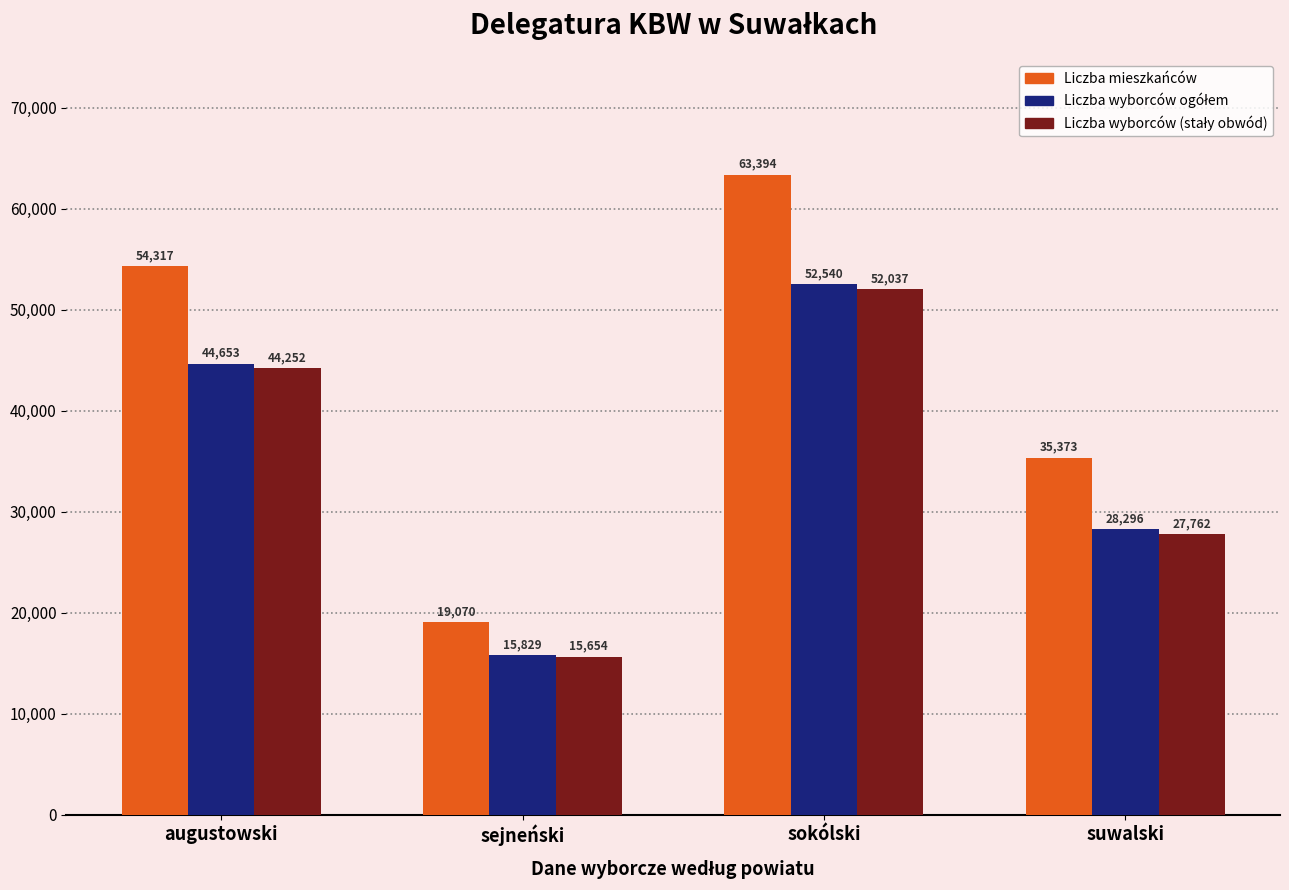

What is the label of the 2nd bar from the right?

sokólski